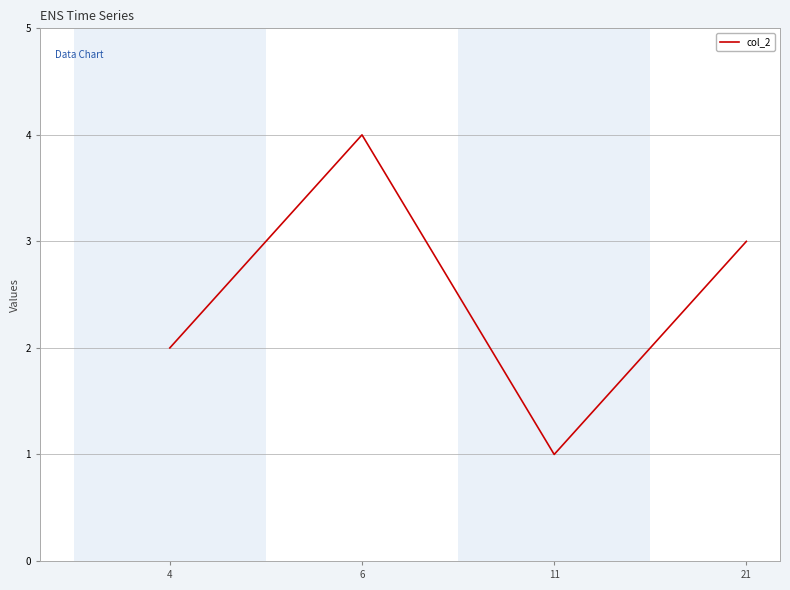

Rank the categories by value from lowest to highest.

11, 4, 21, 6